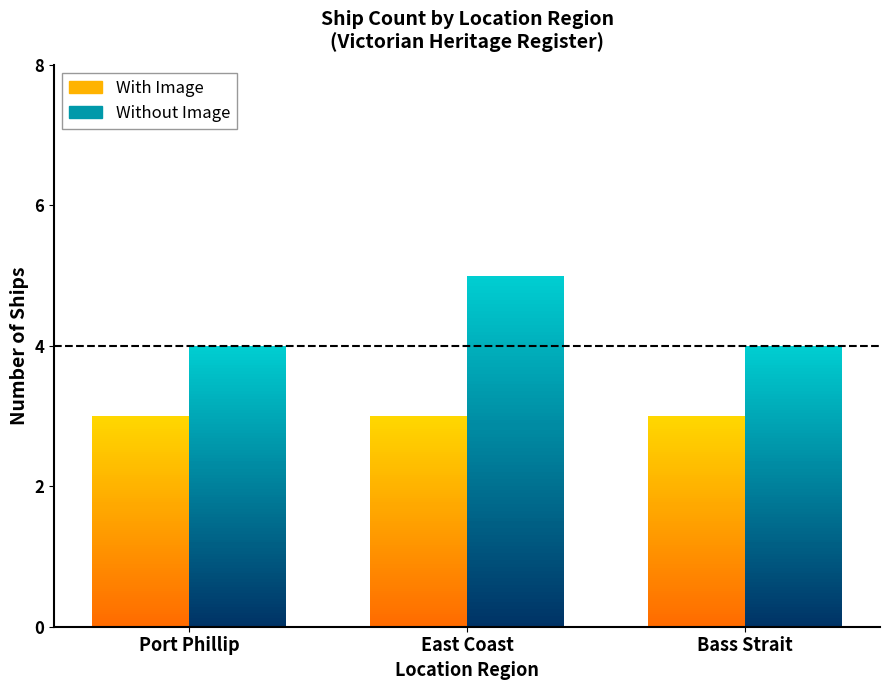

How many With Image values are between 1 and 4?

3